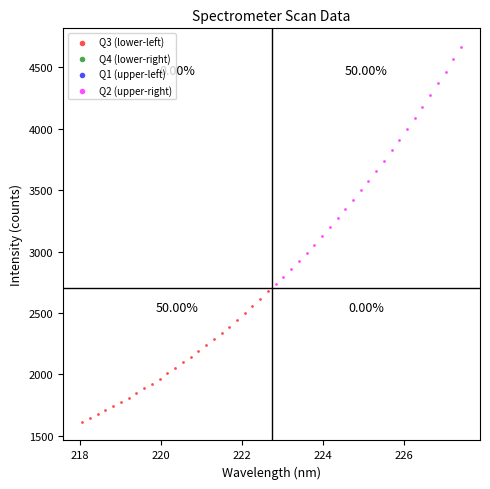

Which series reaches the minimum Y coordinate?

Q3 (lower-left)